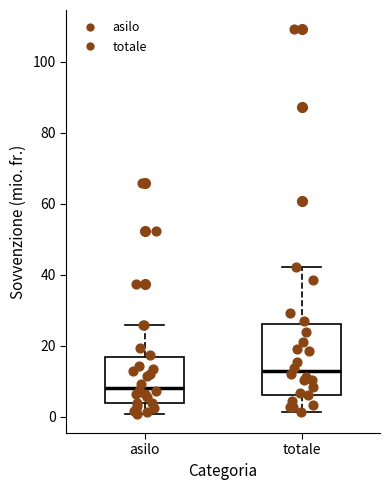

Comparing the boxes themselves (not the whiskers), which one is the tallest?

totale